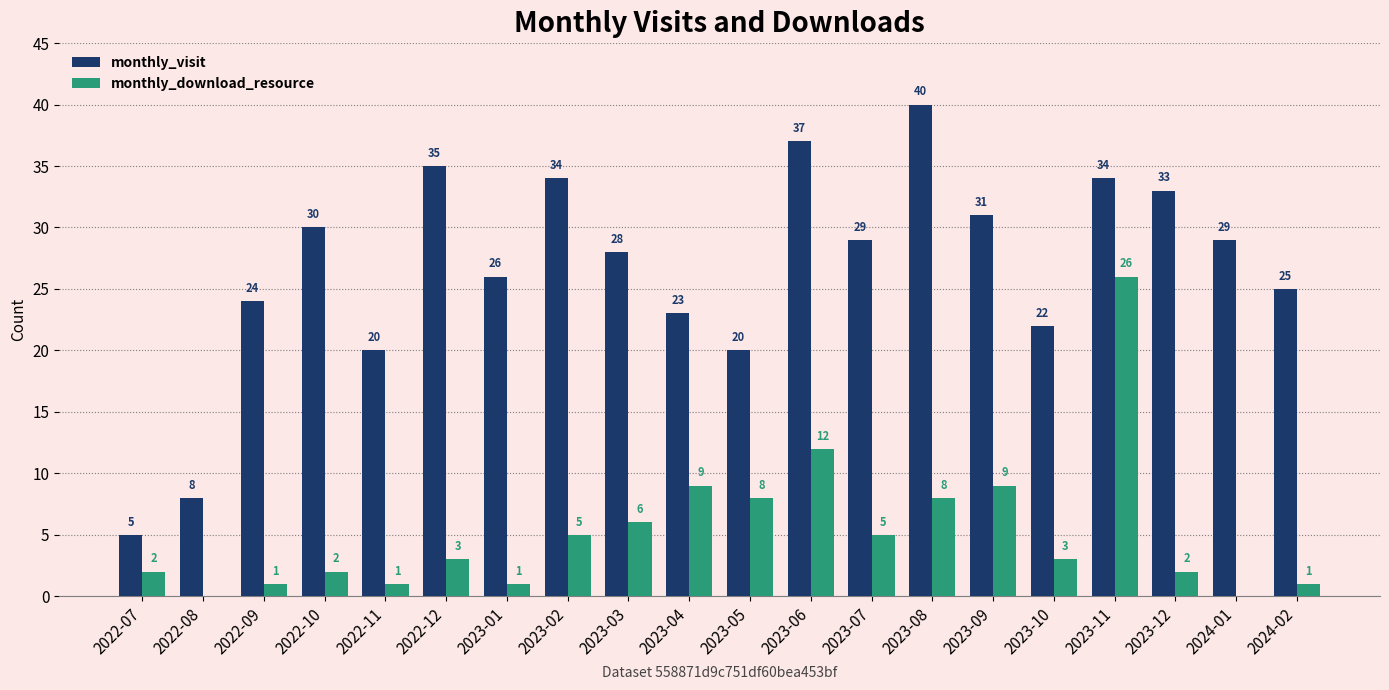

Reading left to right, transcribe all the data shown in this chart.

monthly_visit: 5	8	24	30	20	35	26	34	28	23	20	37	29	40	31	22	34	33	29	25
monthly_download_resource: 2	0	1	2	1	3	1	5	6	9	8	12	5	8	9	3	26	2	0	1